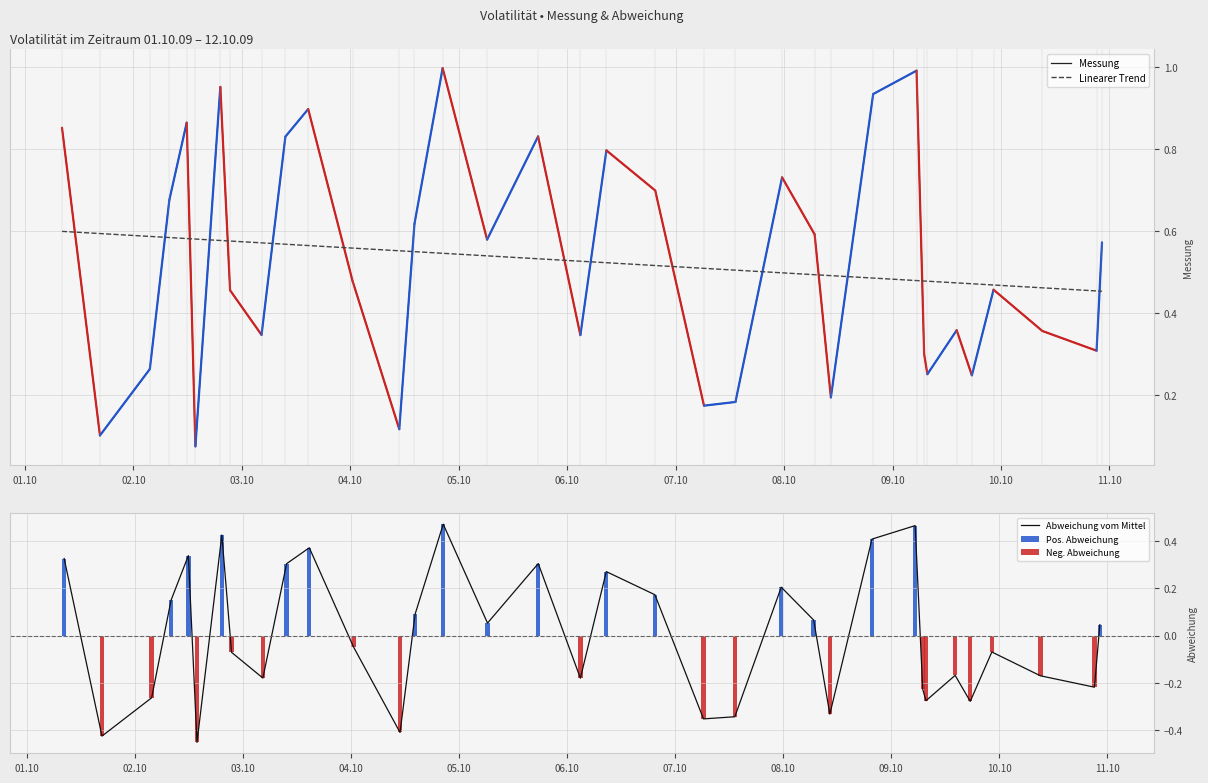

True or false: Messung and Linearer Trend intersect in this chart.

True